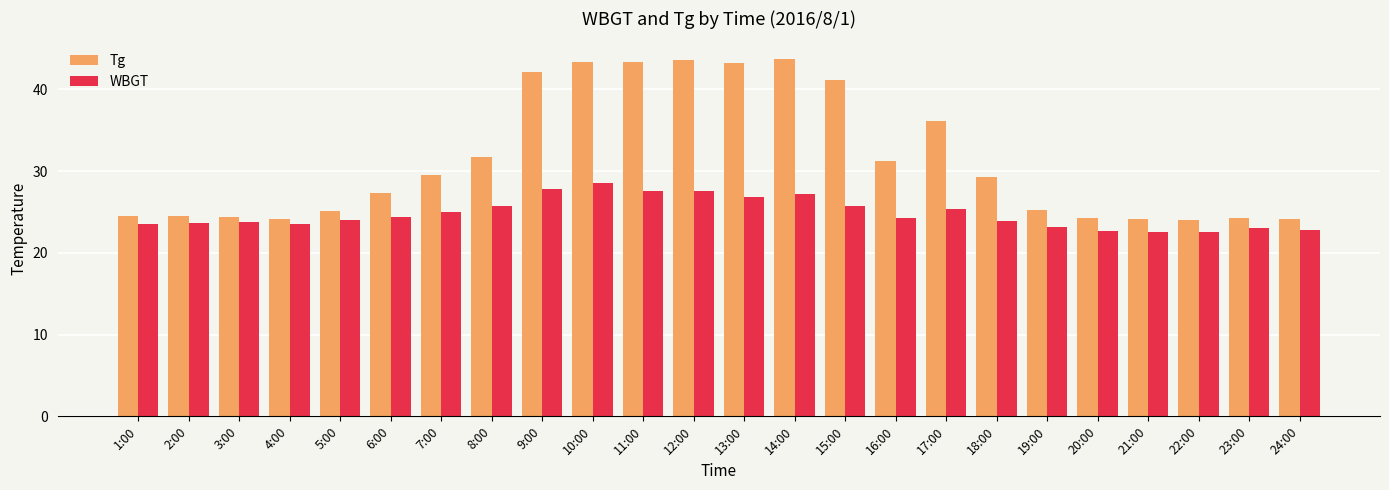

What is the difference between the maximum and minimum values in the Tg series?

19.7